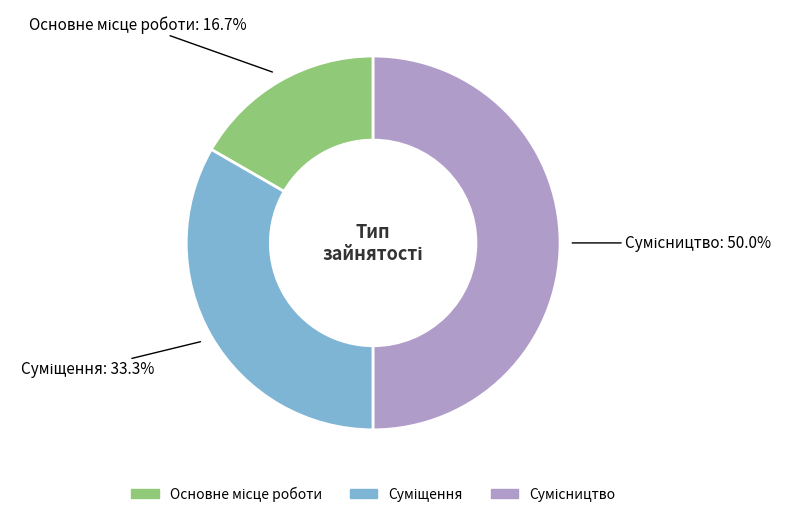

Count the number of slices in the pie.

3